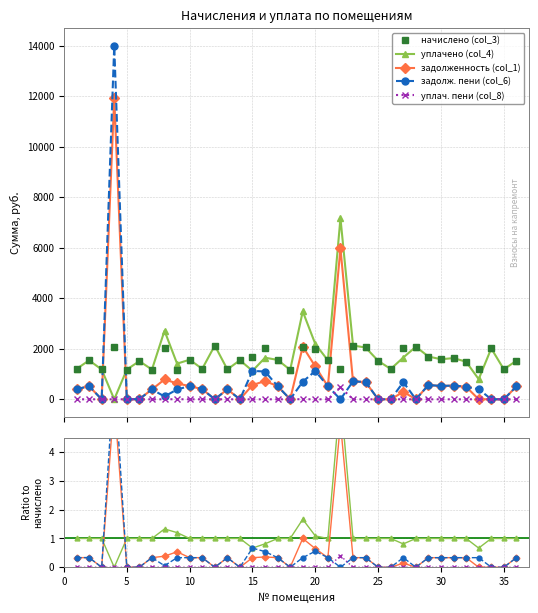

Which series has the largest total across all categories?

начислено (col_3)